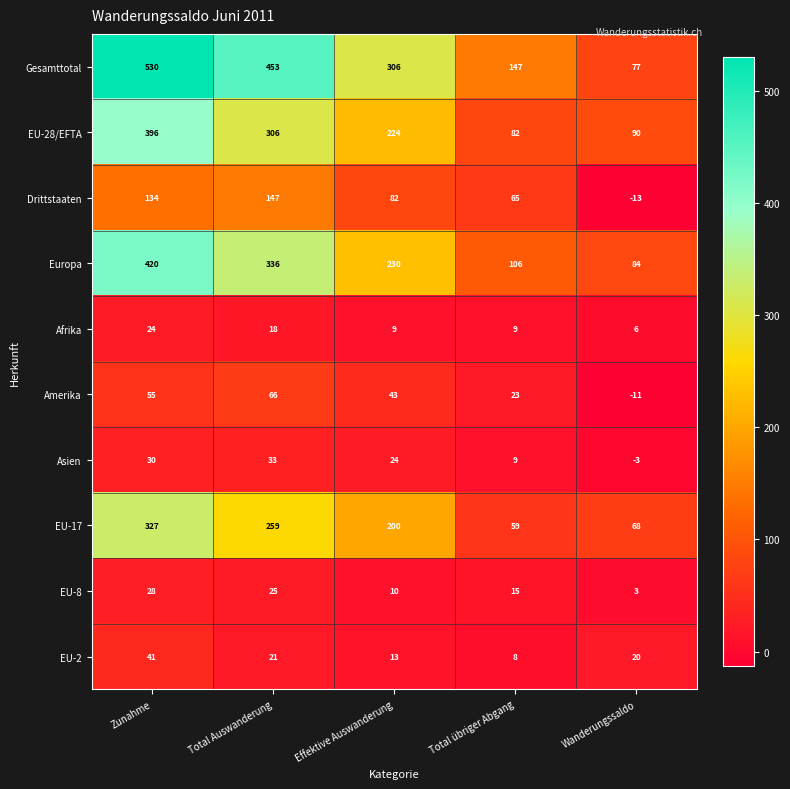

Rank the series at Zunahme from highest to lowest value.

Gesamttotal, Europa, EU-28/EFTA, EU-17, Drittstaaten, Amerika, EU-2, Asien, EU-8, Afrika